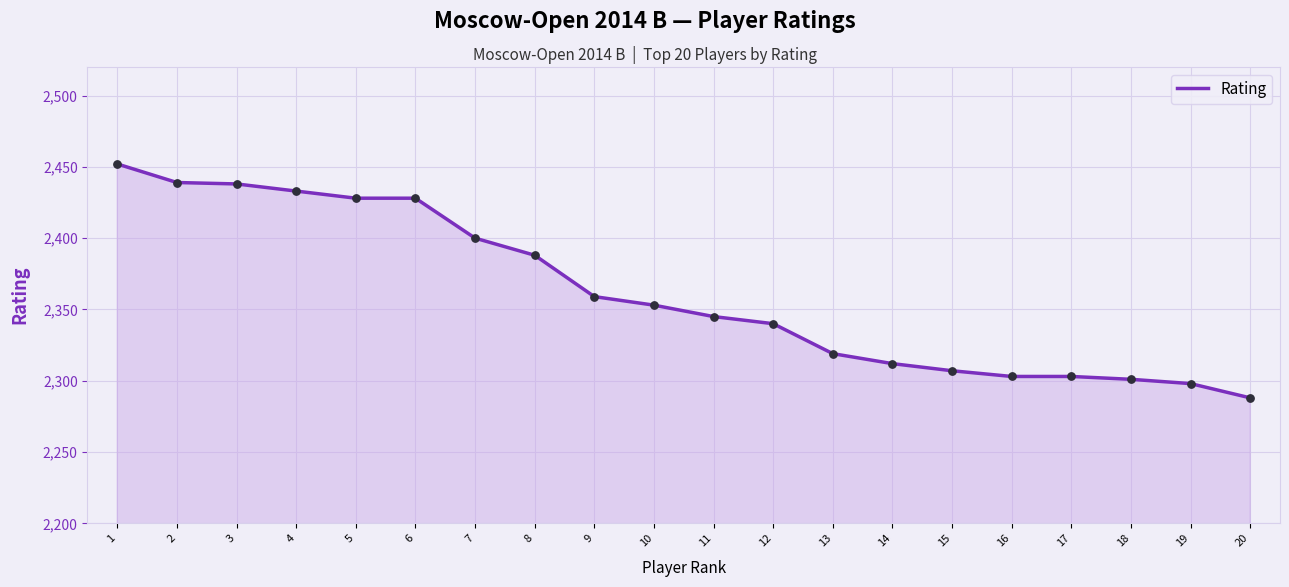

Between 20 and 13, which is larger?

13